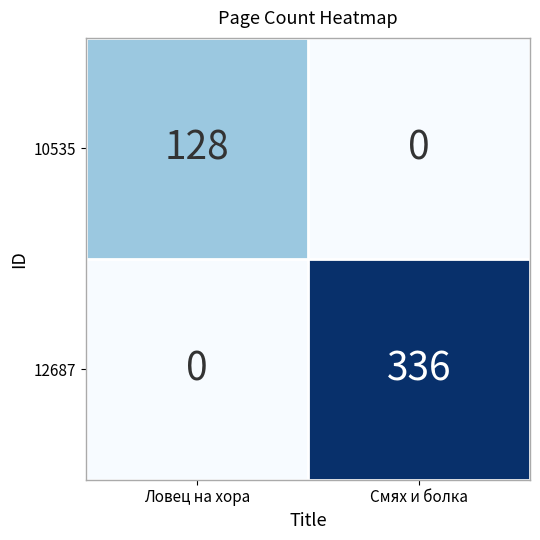

Which series has the largest total across all categories?

12687